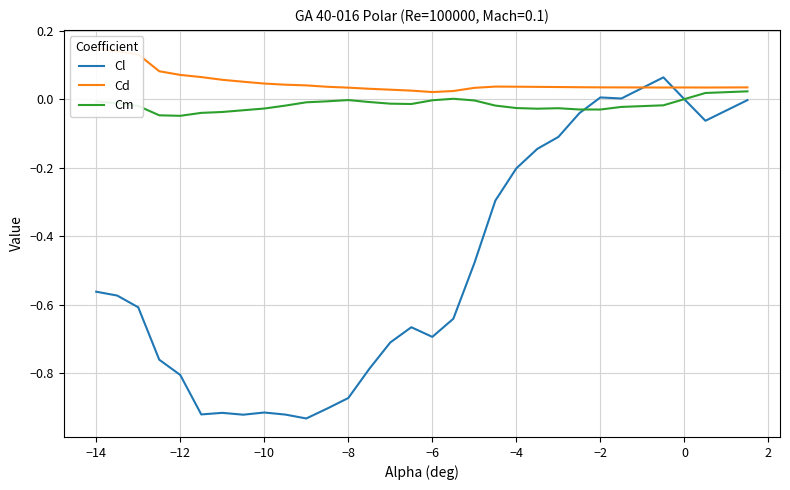

True or false: Cl has a value of -0.8 at −14.

False